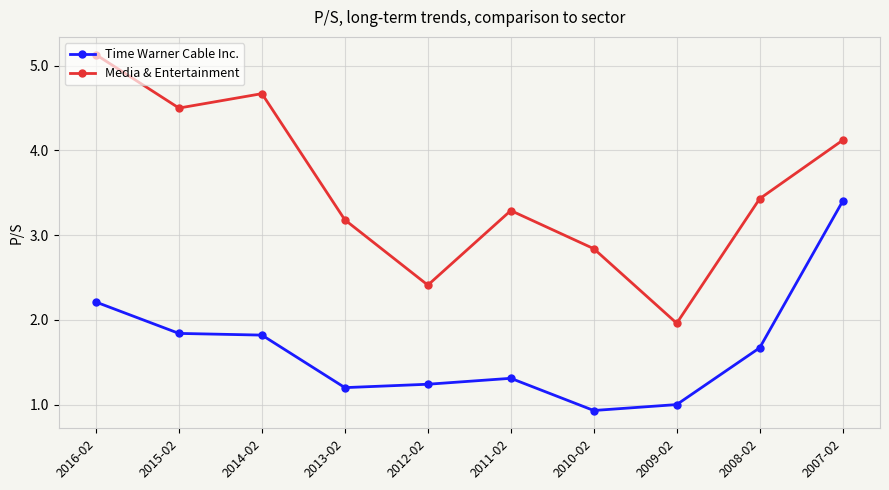

What position from the left is 2008-02?

9